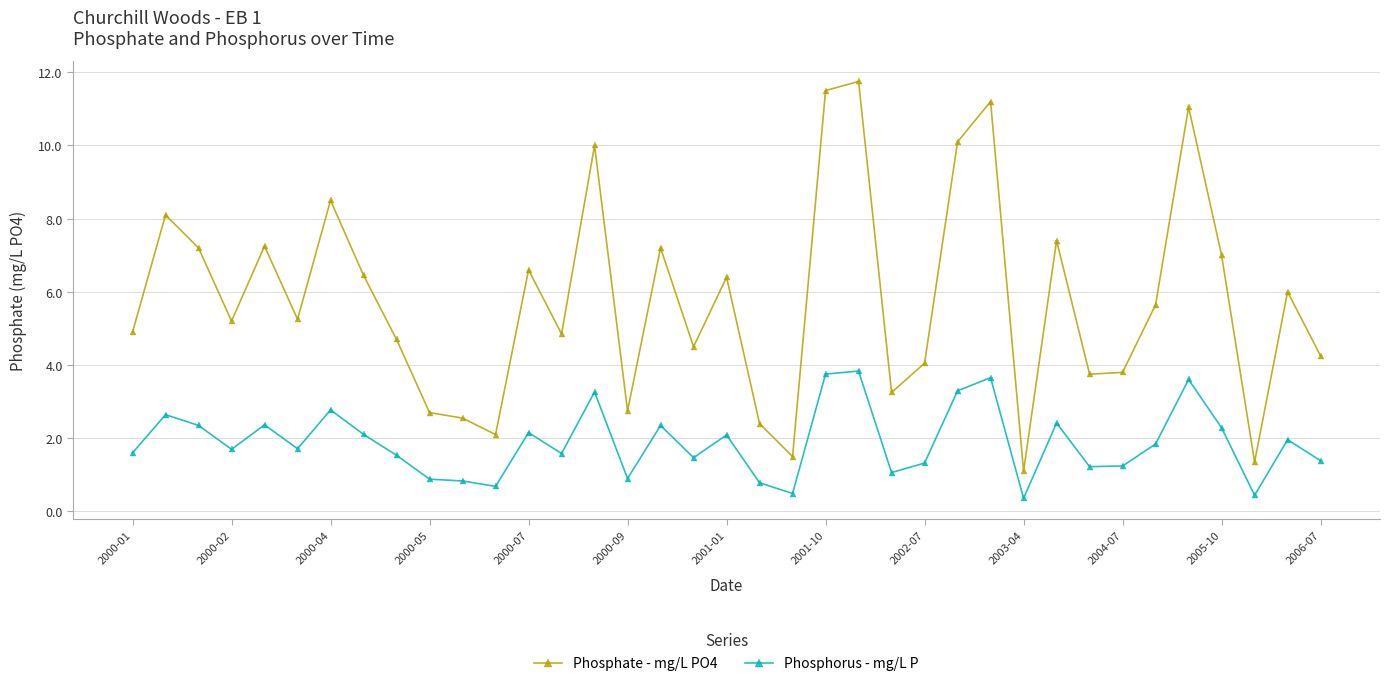

Which series has the largest total across all categories?

Phosphate - mg/L PO4